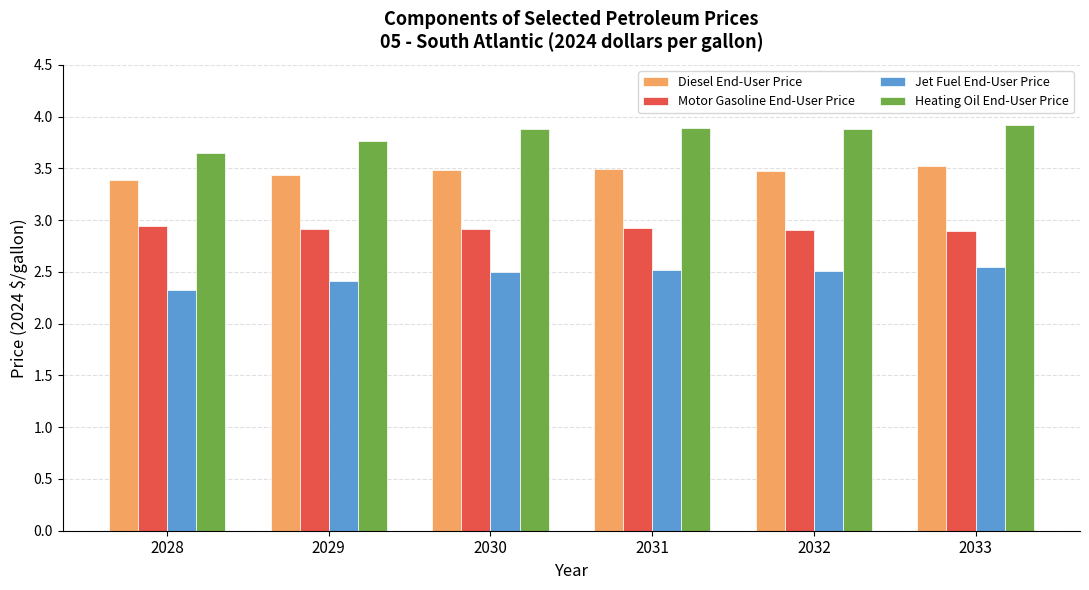

What is the sum of the Jet Fuel End-User Price values at 2033 and 2029?

5.0